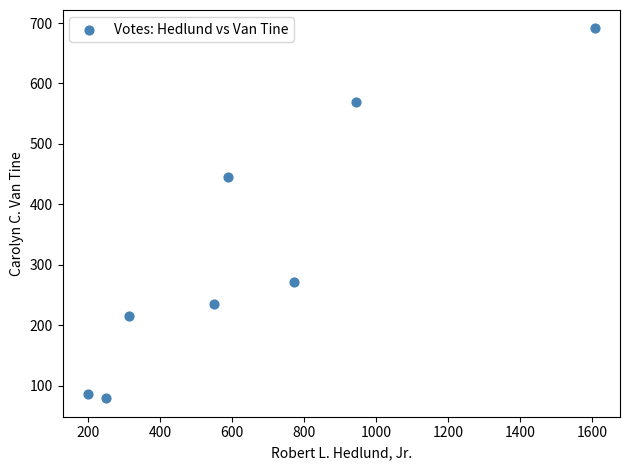

What is the average X value?

652